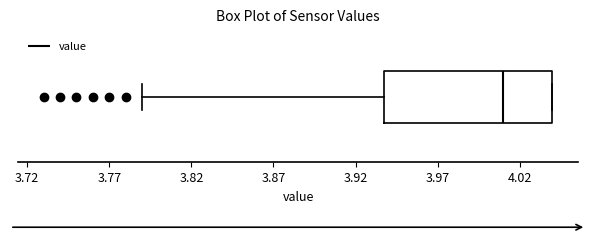

Transcribe this box plot: give where the median line is, the range the box spans, and where the two whiskers end, as read against the x-axis. The values are not printed on the chart, so give them approximately, as read against the axis.

median 4.01, box 3.94 to 4.04, whiskers 3.79 to 4.04